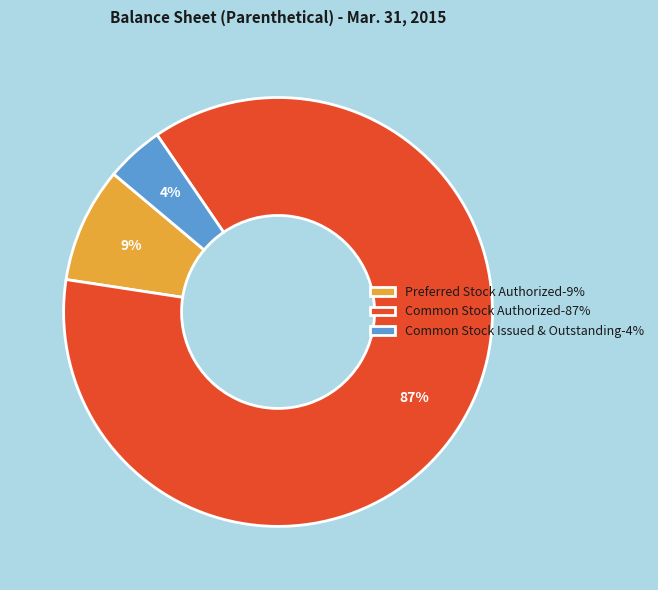

Does Common Stock Authorized-87% represent more than half of the total?

Yes